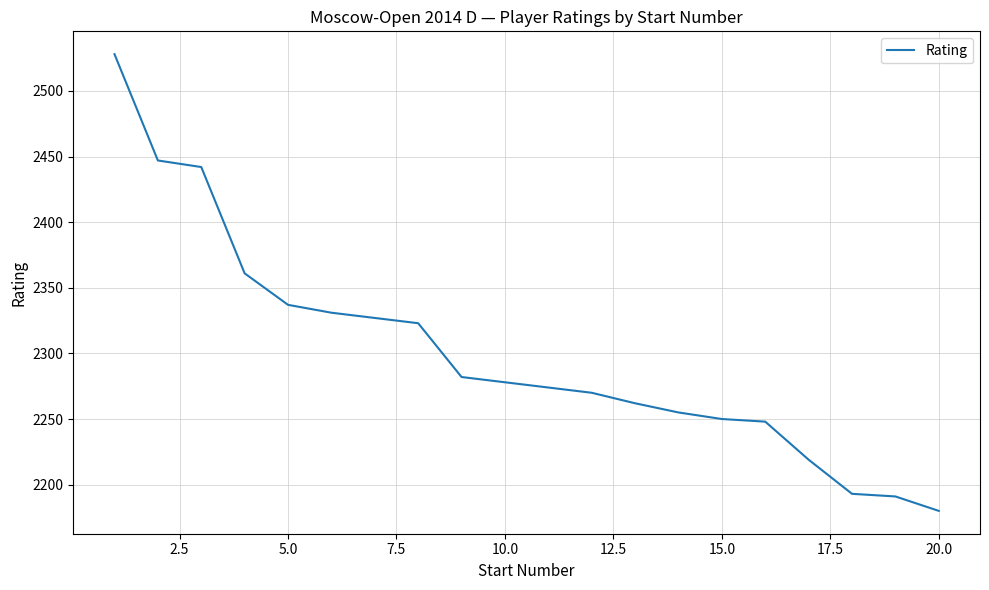

What is the maximum value shown in the chart?

2528